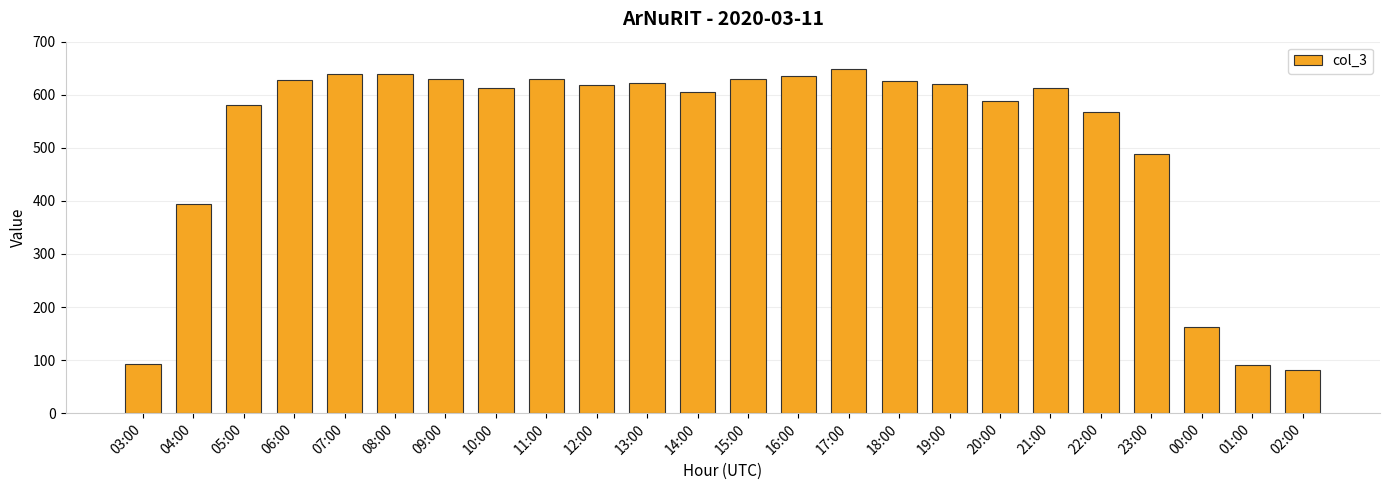

True or false: the data shows 639 at 04:00.

False